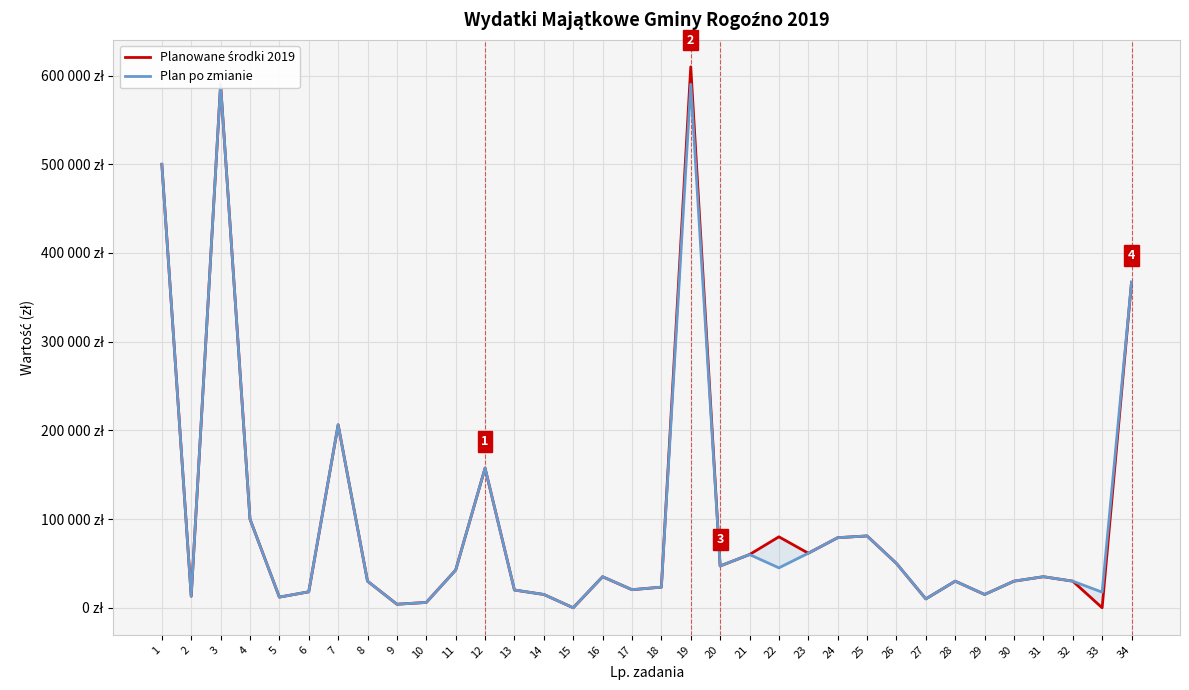

Rank the series by their maximum value, from lowest to highest.

Plan po zmianie, Planowane środki 2019